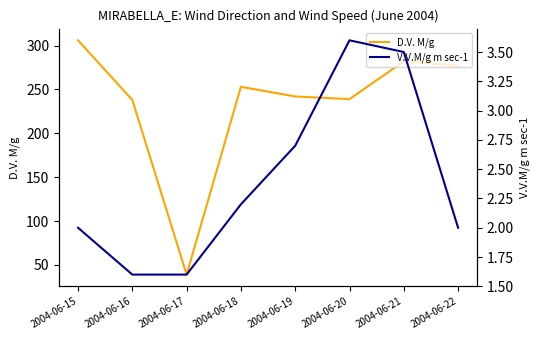

At which label is D.V. M/g closest to 172?

2004-06-16